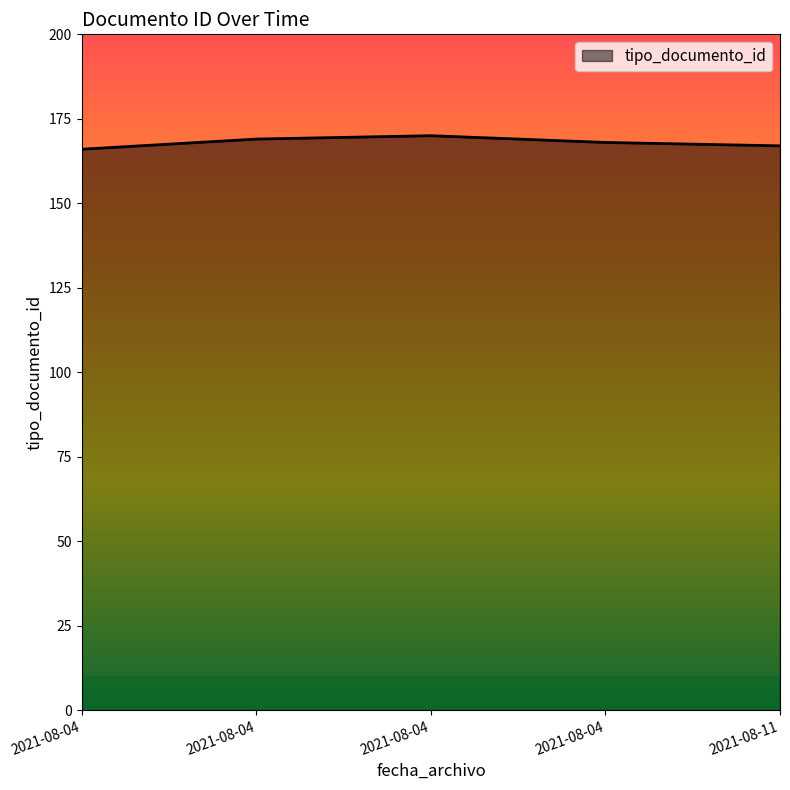

How many values are between 167 and 169?

3